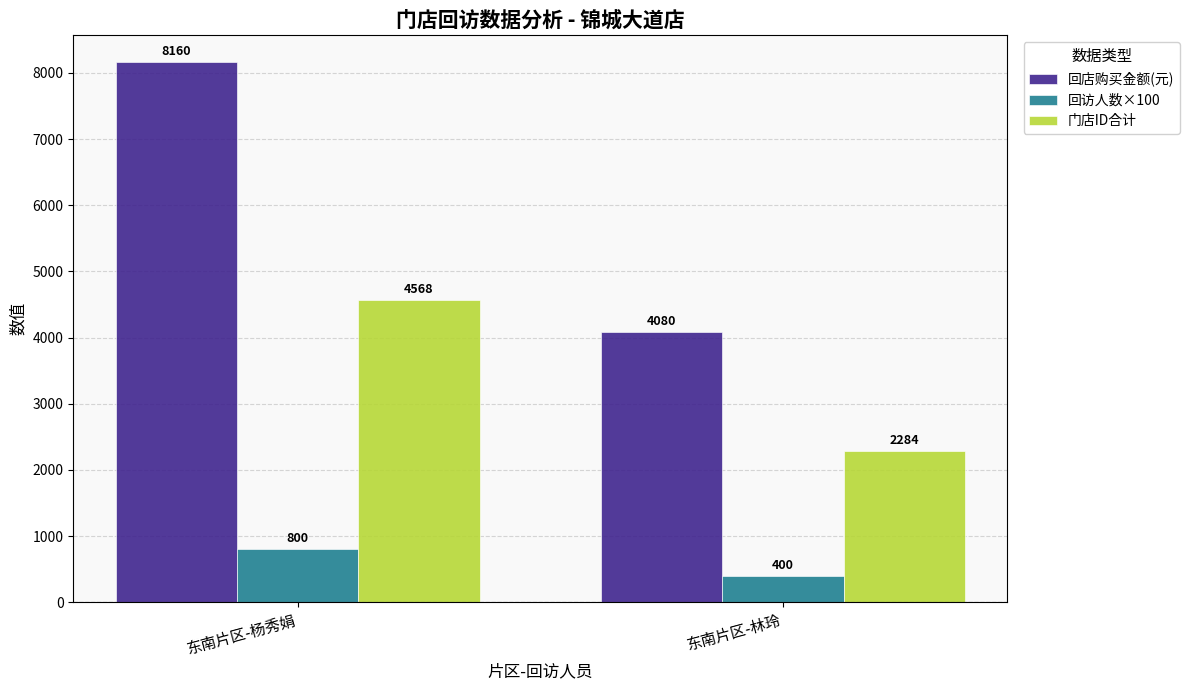

Reading left to right, extract all data points from this chart.

回店购买金额(元): 东南片区-杨秀娟=8160	东南片区-林玲=4080
回访人数×100: 东南片区-杨秀娟=800	东南片区-林玲=400
门店ID合计: 东南片区-杨秀娟=4568	东南片区-林玲=2284